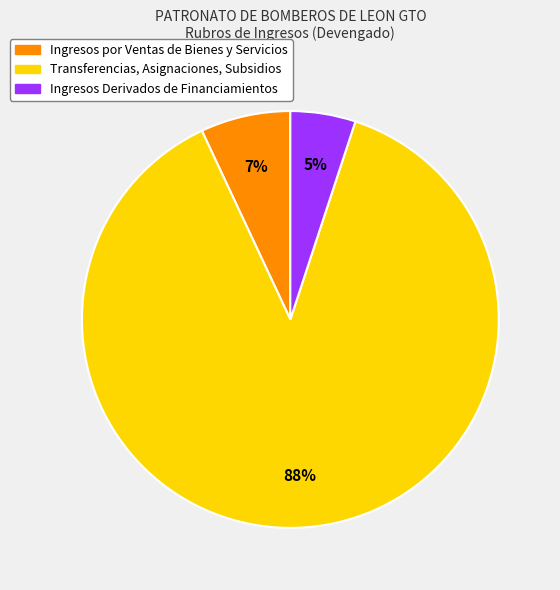

Is it true that Ingresos por Ventas de Bienes y Servicios is 7% of the pie?

True